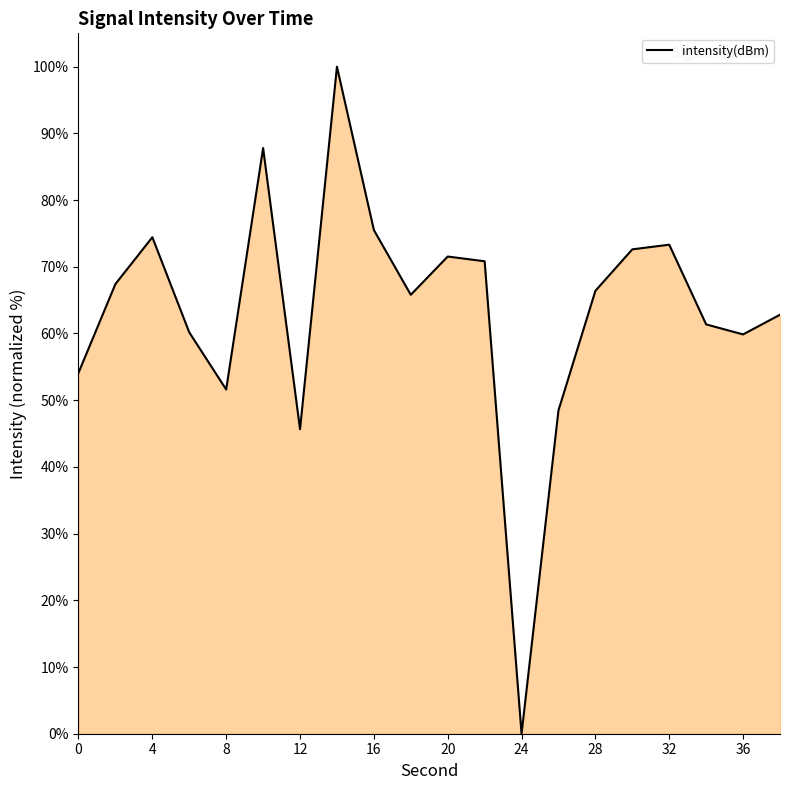

What is the maximum value shown in the chart?

100.0